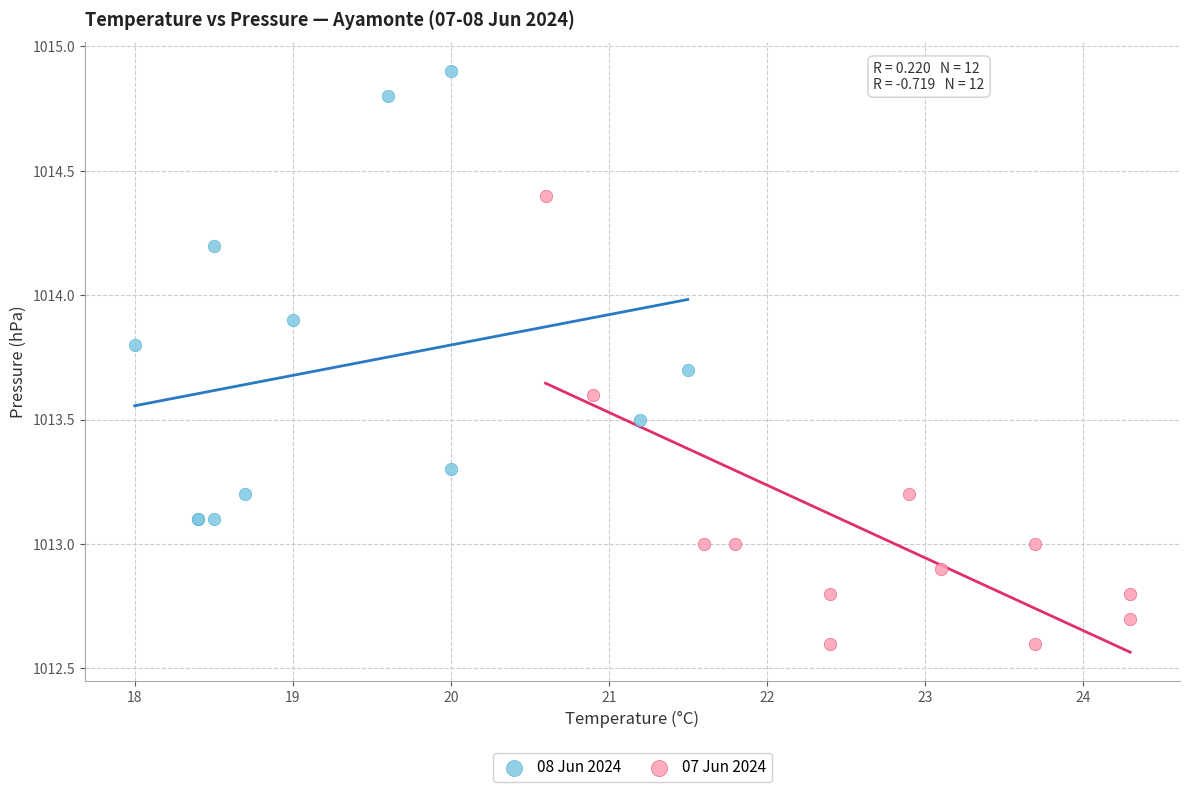

Which series contains the highest Y value?

08 Jun 2024